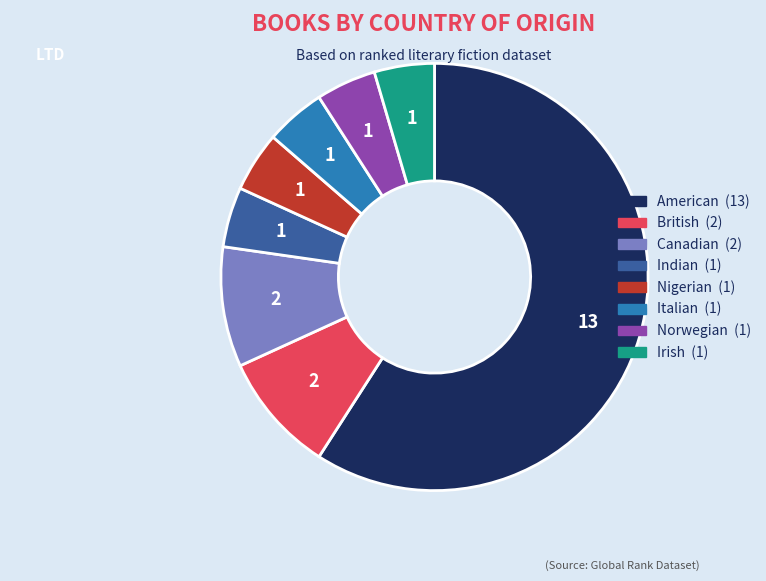

The Indian slice represents 5% of the pie. True or false?

True